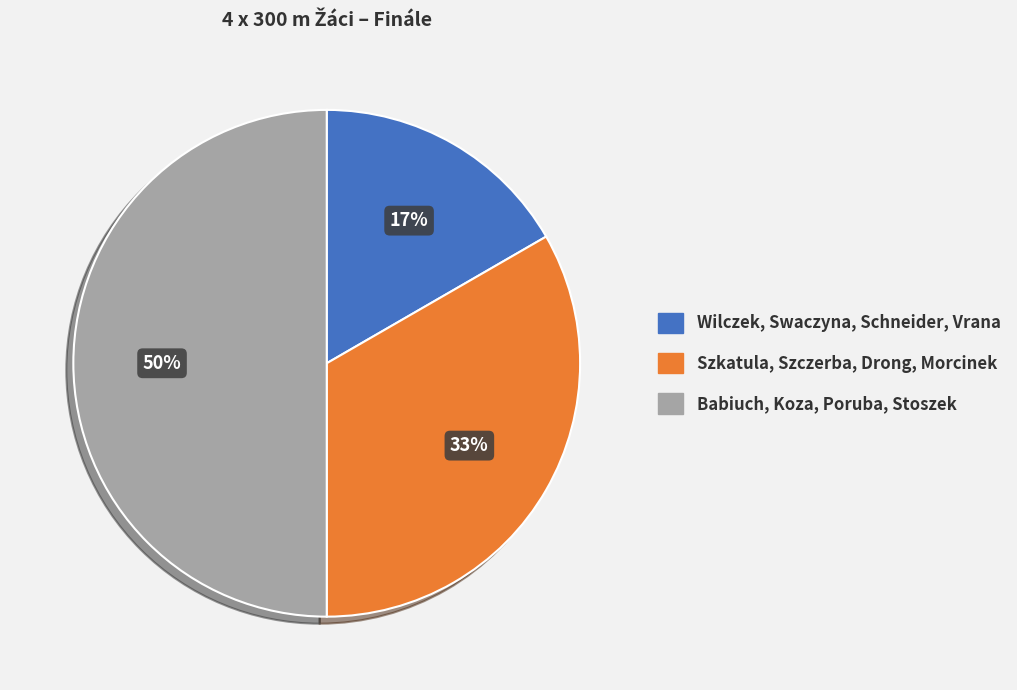

The Babiuch, Koza, Poruba, Stoszek slice represents 50% of the pie. True or false?

True